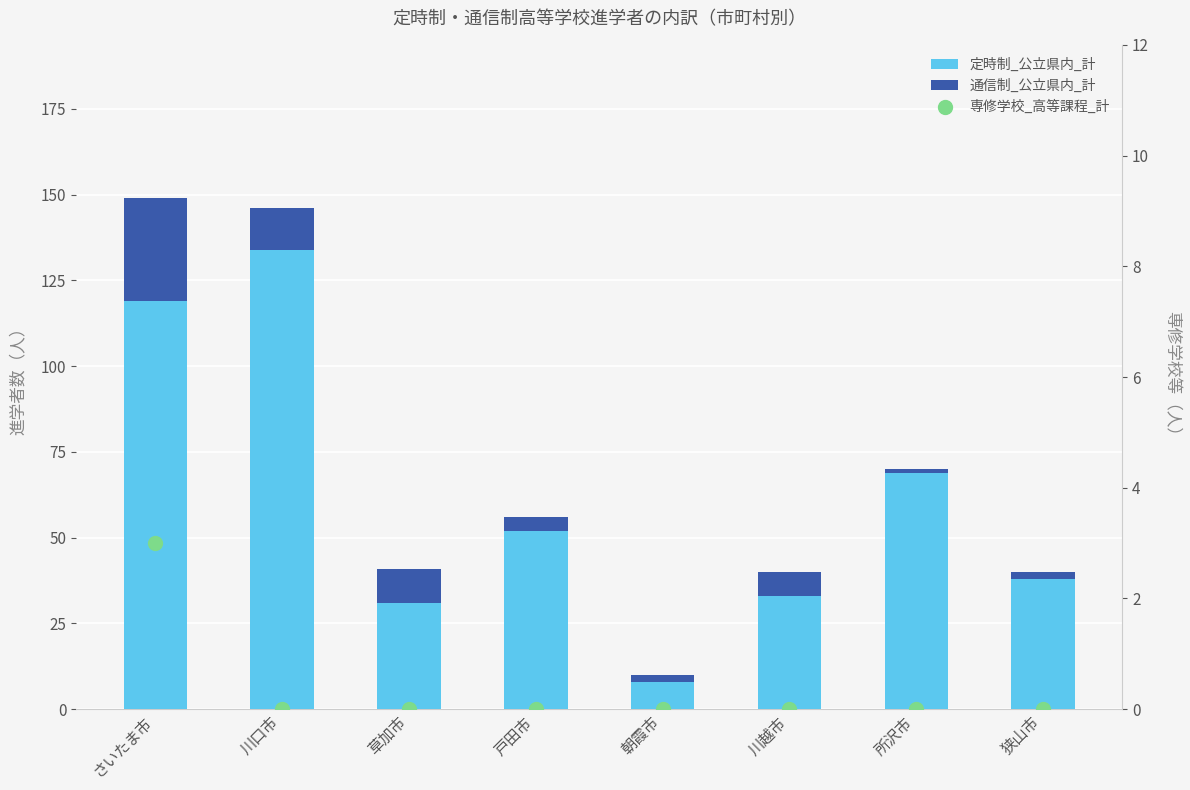

Which series contains the lowest Y value?

専修学校_高等課程_計